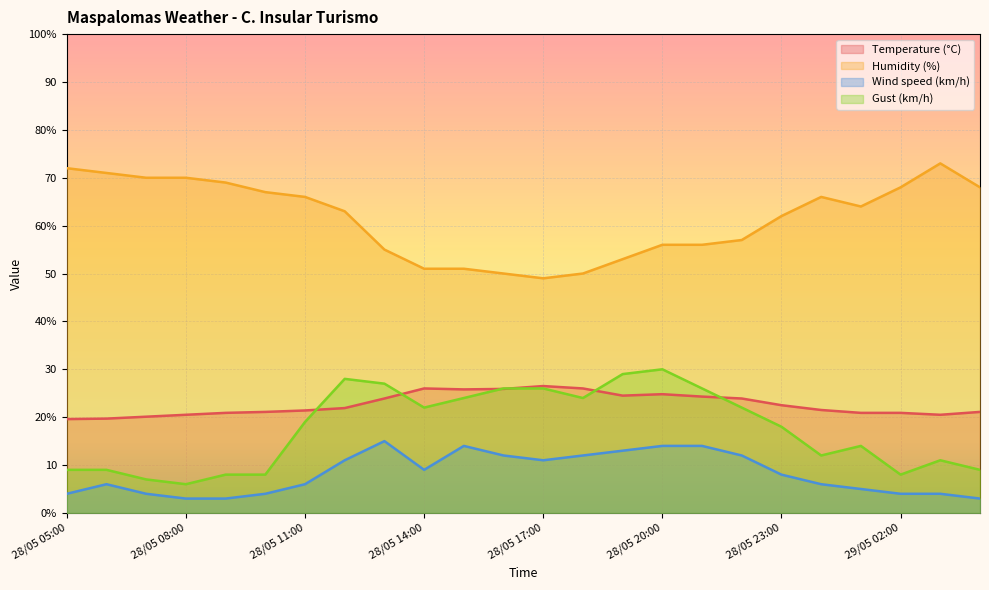

What position from the left is 29/05 04:00?

24